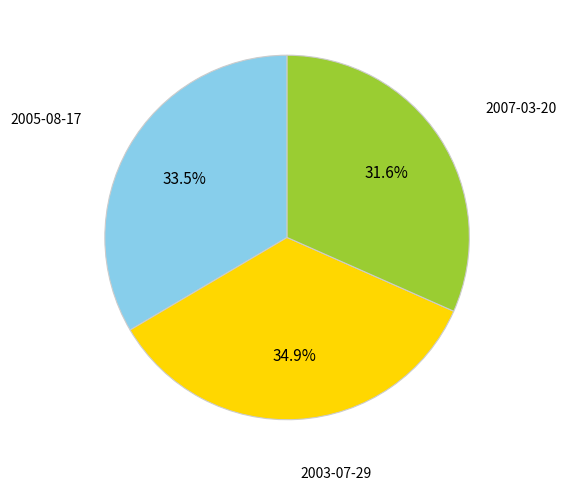

Is there a majority slice in this chart?

No